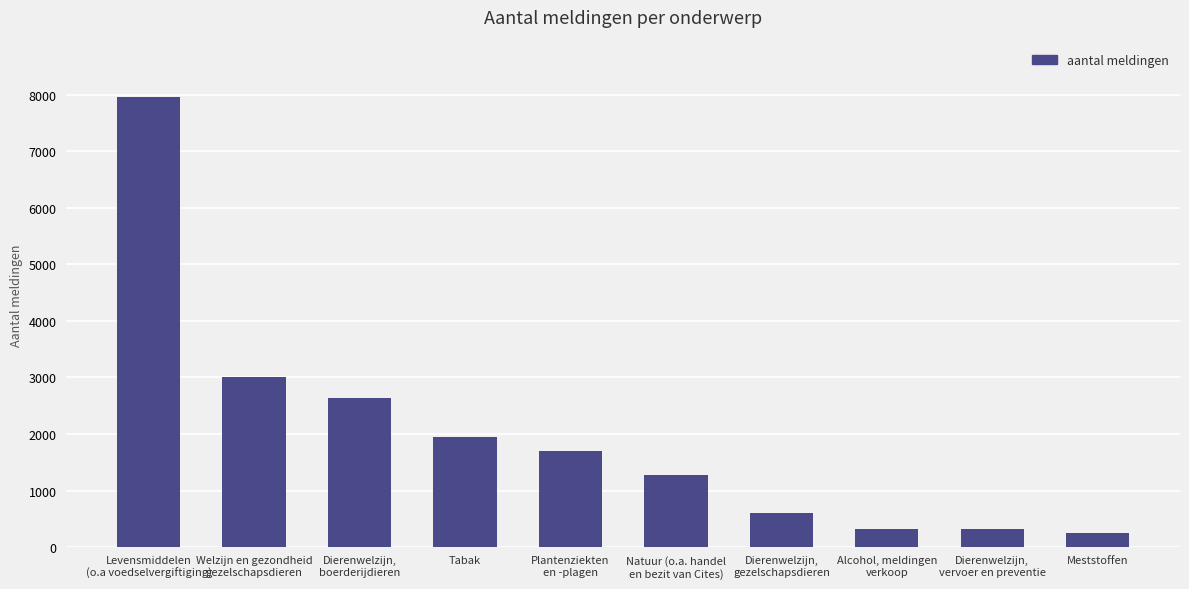

The chart shows a value of 3134 at Tabak. True or false?

False